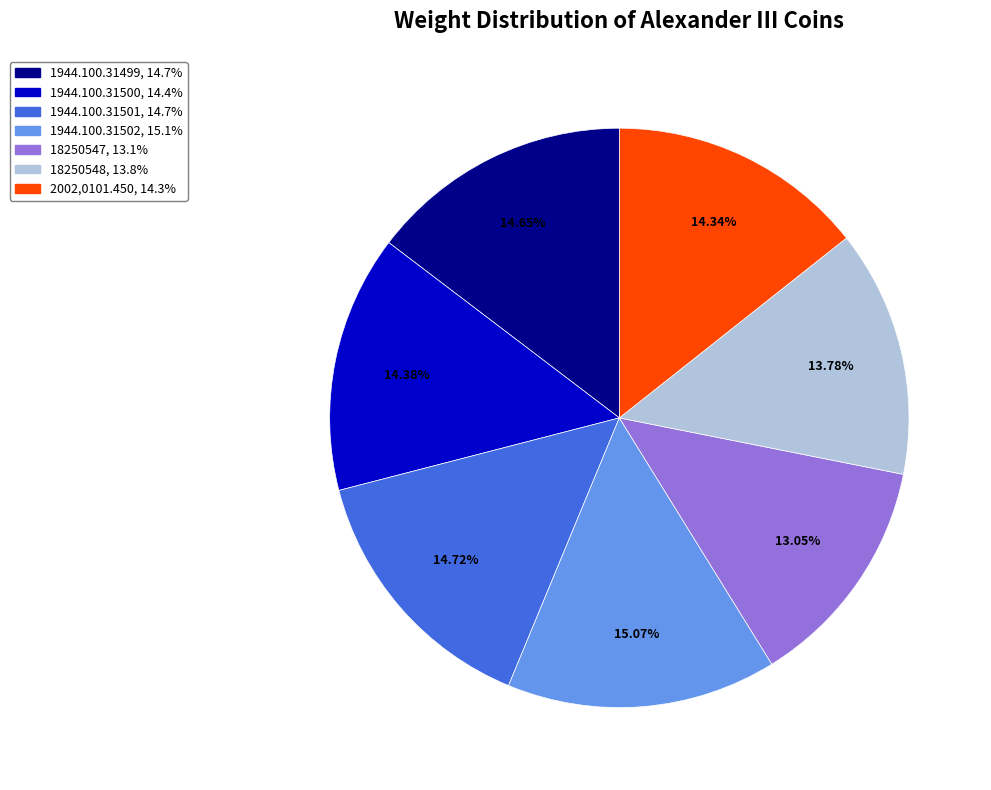

How many slices are in this pie chart?

7